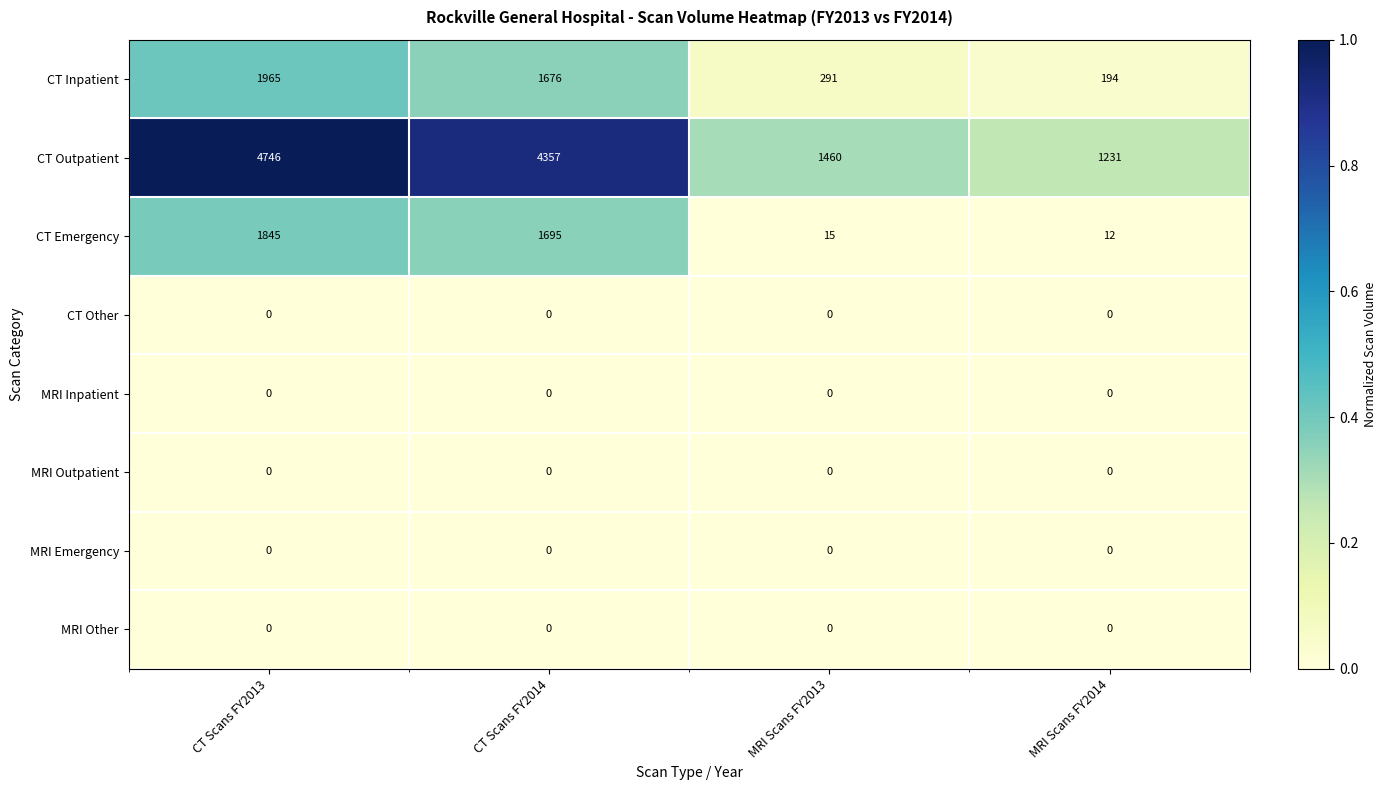

What is the difference between the CT Inpatient values at MRI Scans FY2014 and MRI Scans FY2013?

97